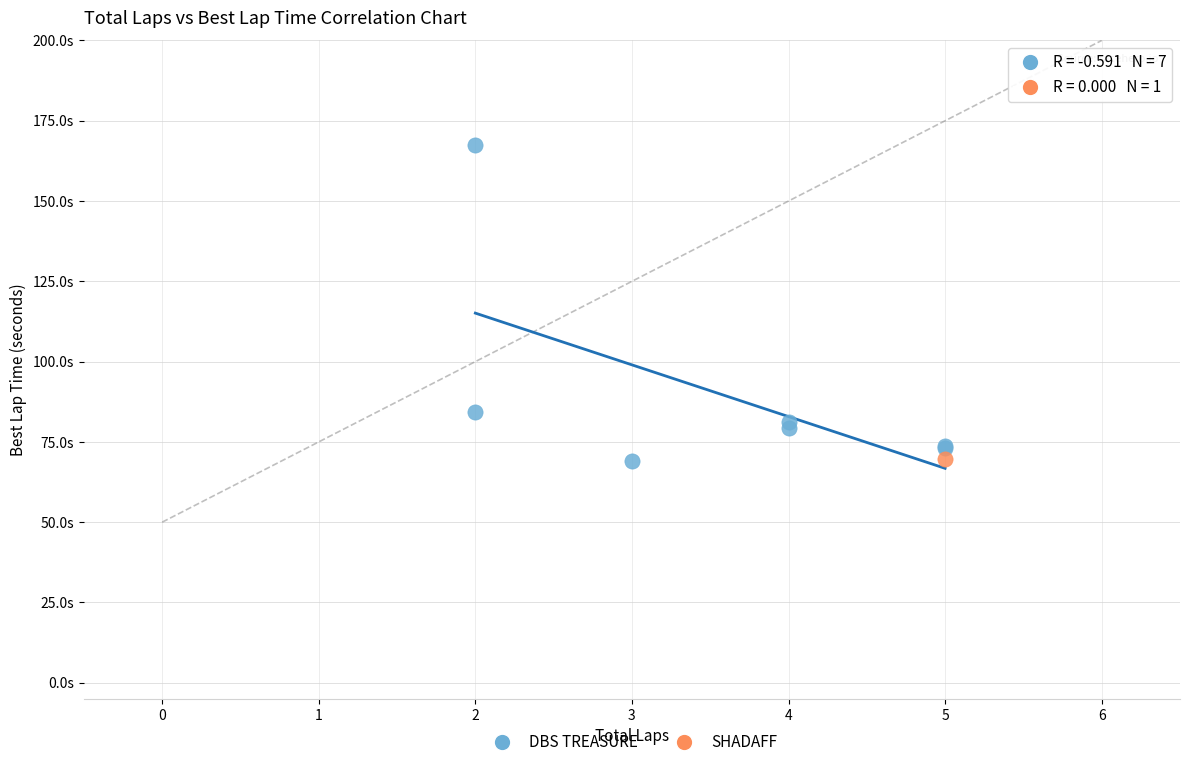

What are all the series names shown in the legend?

DBS TREASURE, SHADAFF